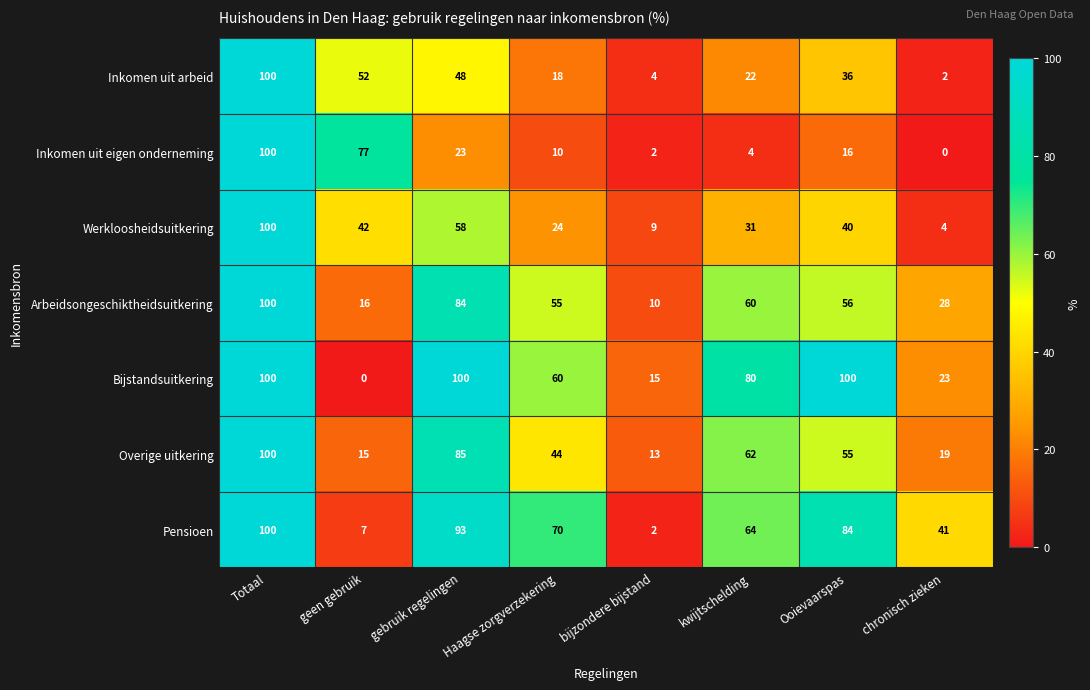

At which category is the sum across all series the highest?

Totaal